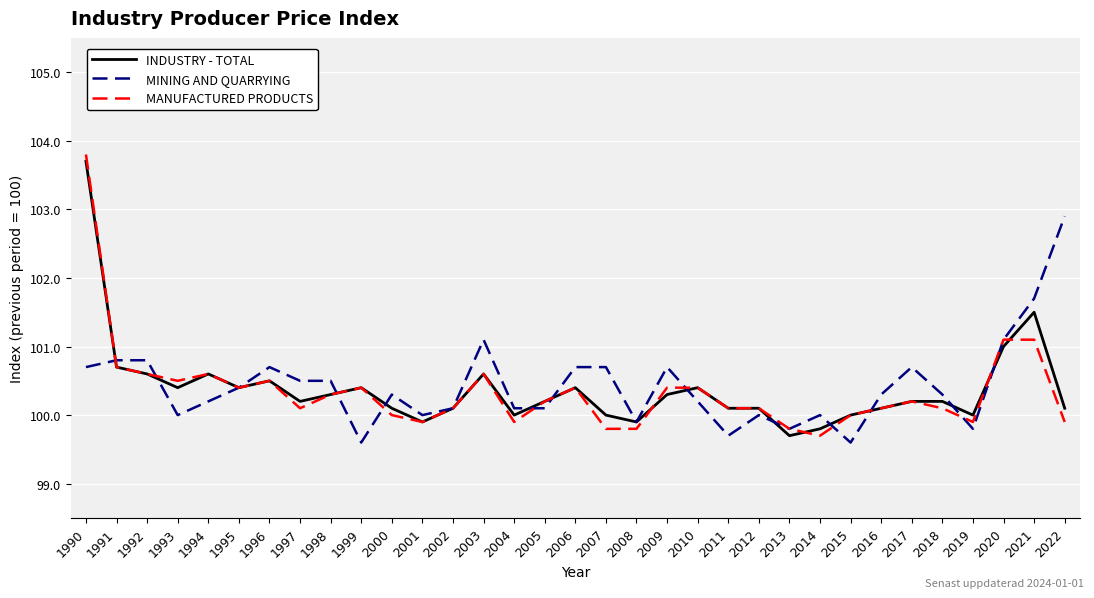

What is the smallest value displayed?

99.6